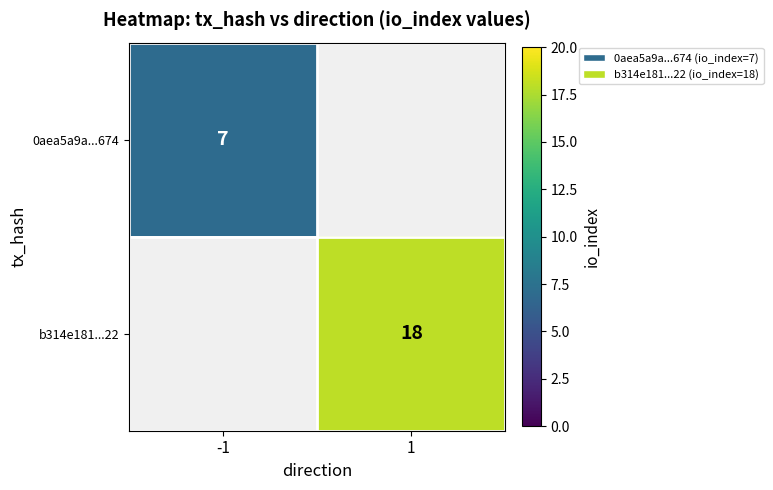

Is it true that 0aea5a9a...674 equals 7 at -1?

True